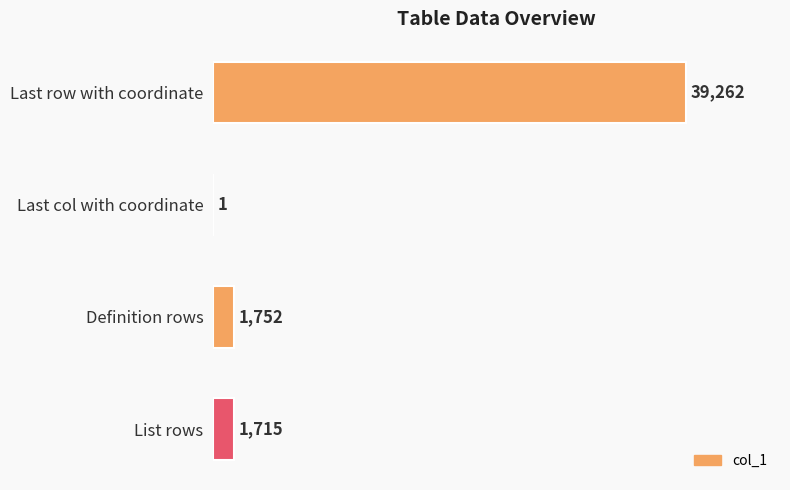

Reading top to bottom, list all the values displayed in this chart.

Last row with coordinate=39262	Last col with coordinate=1	Definition rows=1752	List rows=1715